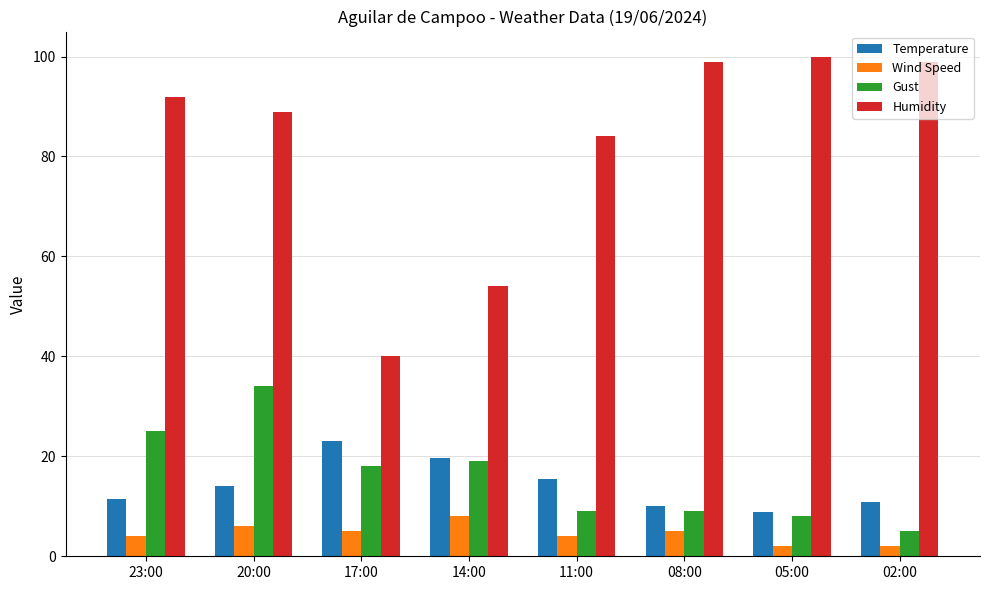

Is it true that Temperature equals 19.7 at 14:00?

True